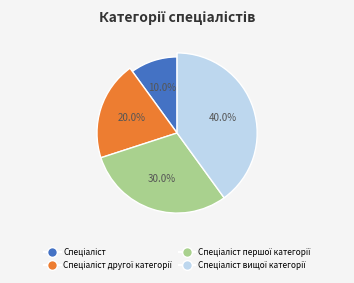

Between Спеціаліст другої категорії and Спеціаліст першої категорії, which is larger?

Спеціаліст першої категорії